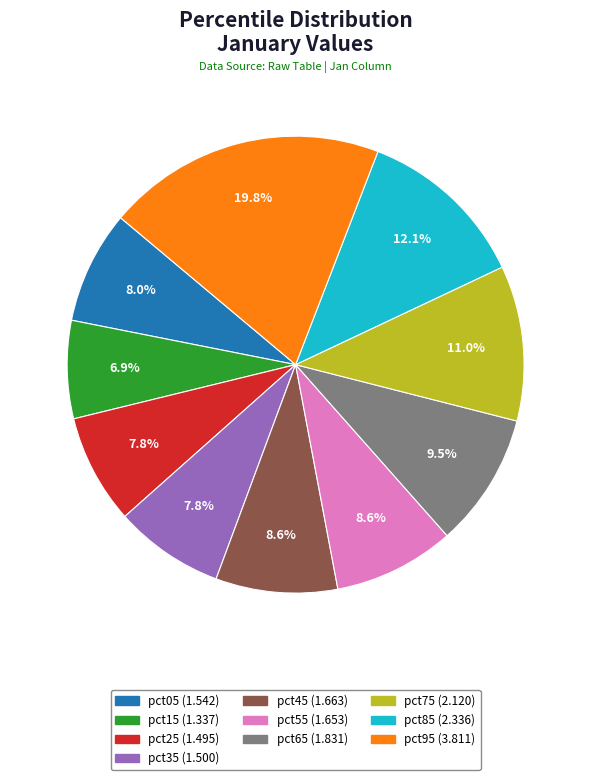

Approximately how many times larger is the value at pct85 compared to pct75?

1.1